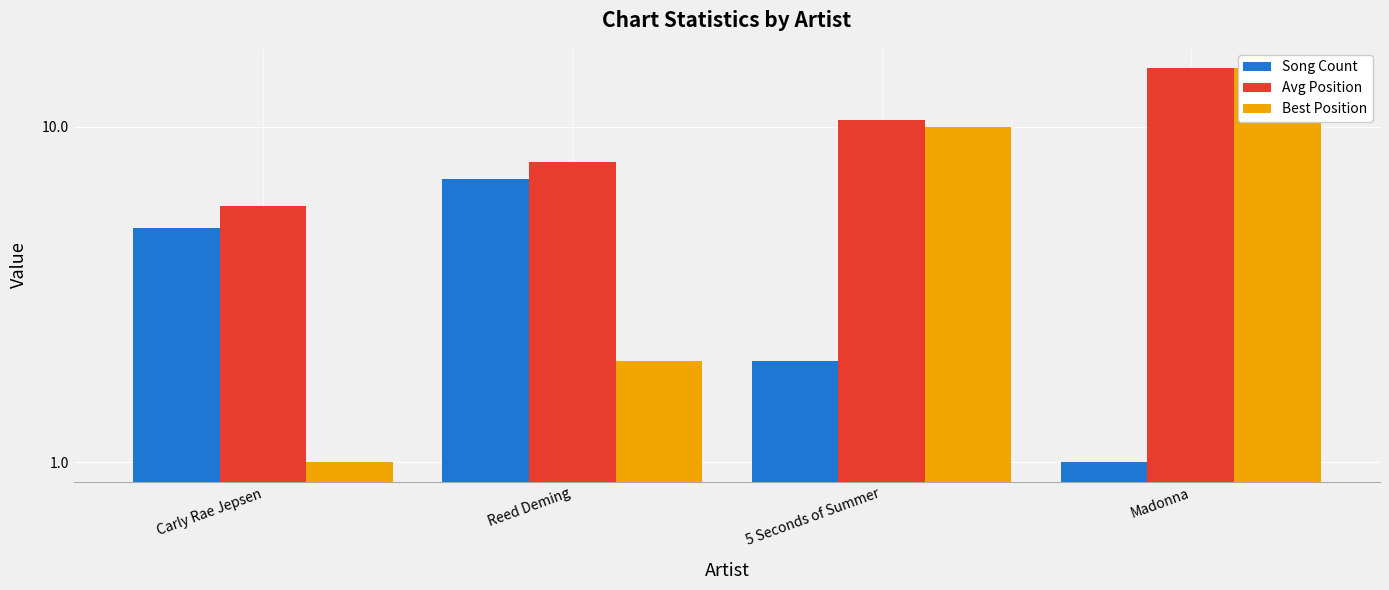

What is the difference between the highest and lowest values at Madonna?

14.0